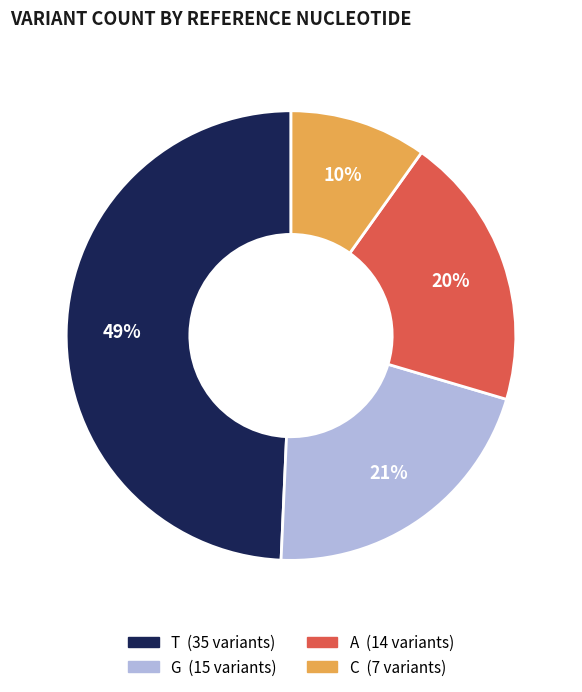

To the nearest percent, what portion does T represent?

49%